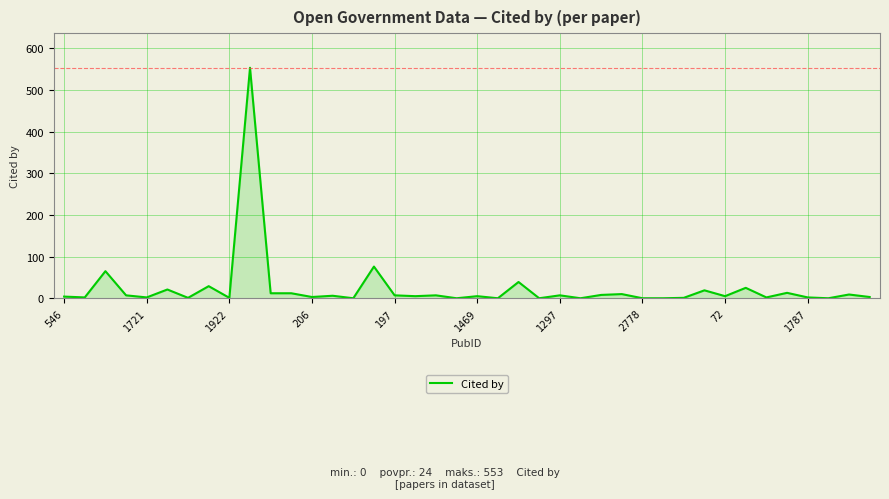

What is the greatest value displayed?

553